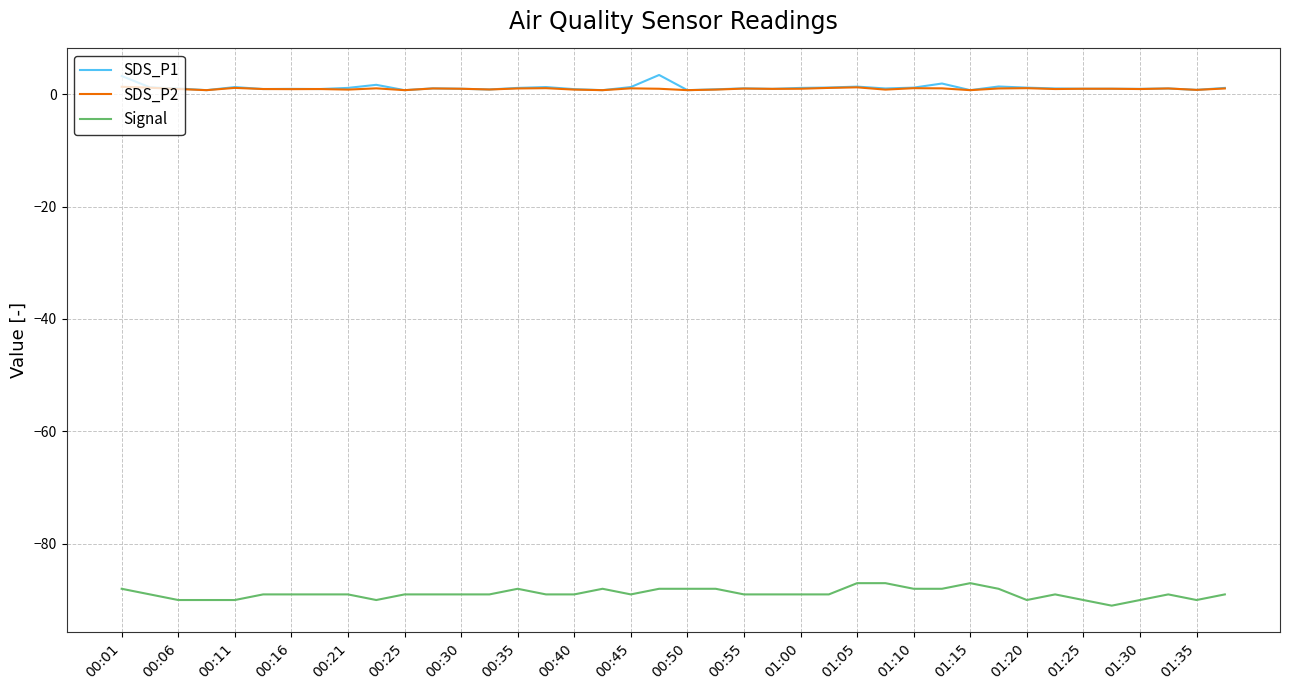

True or false: SDS_P2 and Signal intersect in this chart.

False